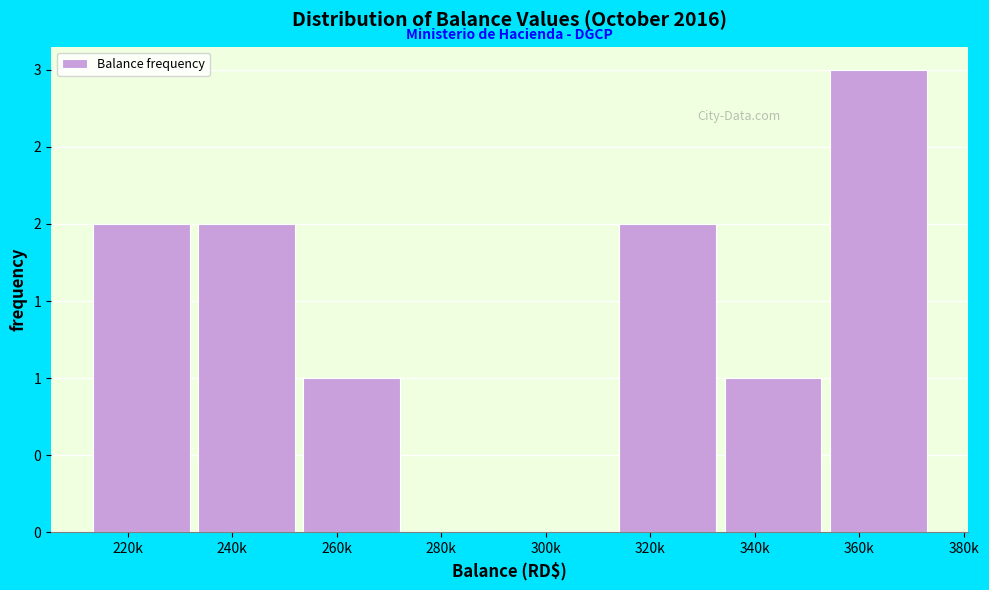

Are the bars horizontal?

No